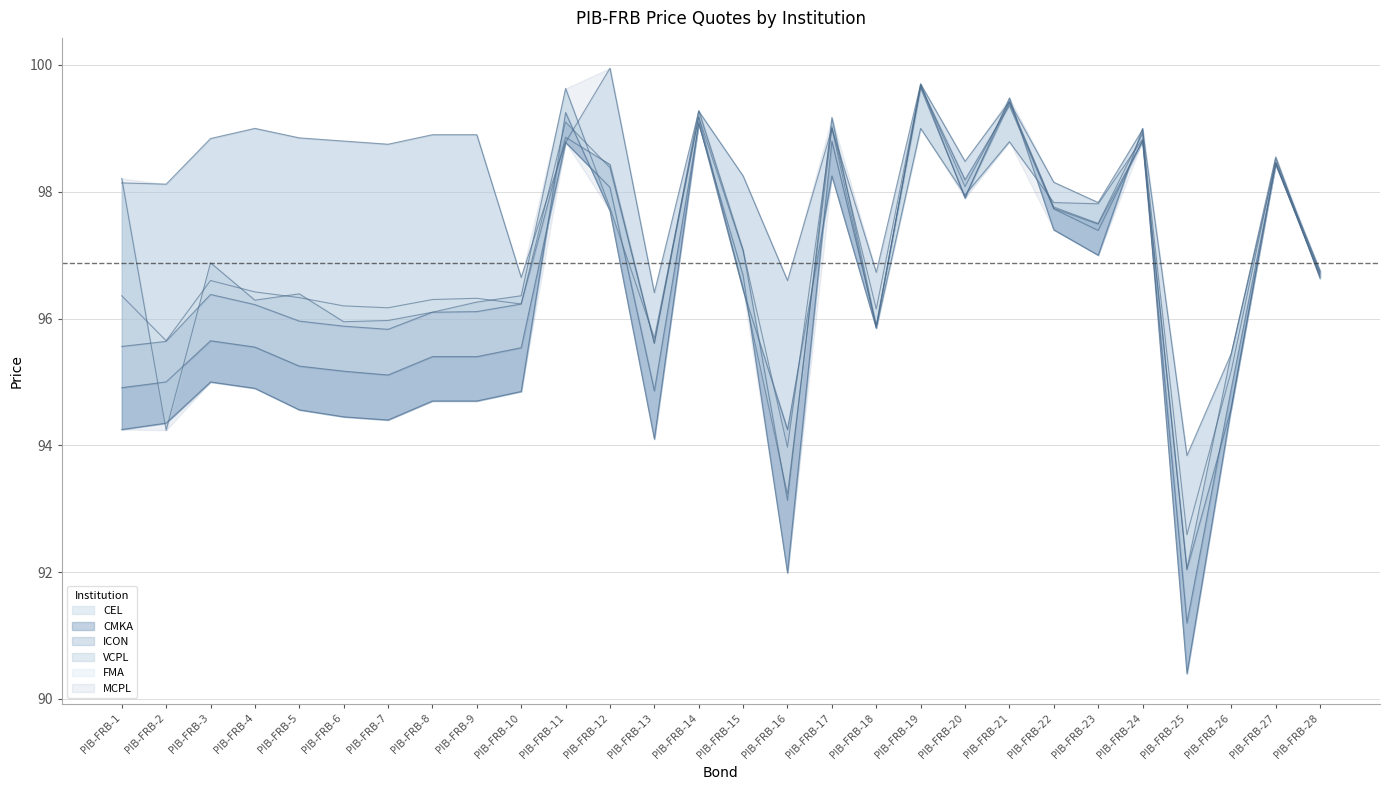

True or false: FMA has a value of 97.1 at PIB-FRB-15.

True